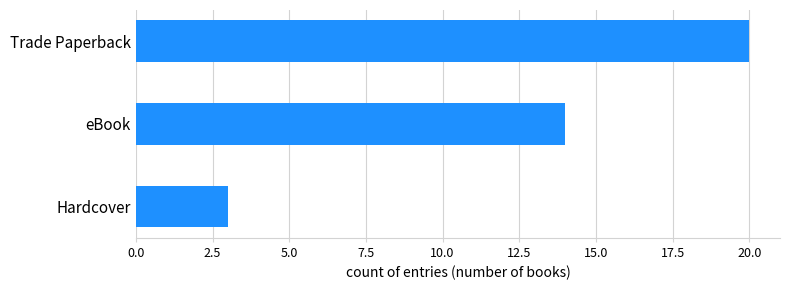

Where is the data nearest to the value 11?

eBook